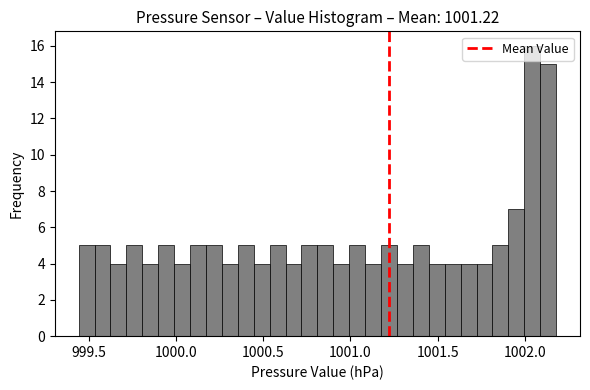

Around what value on the x-axis is the tallest bar? Give the approximate position of its centre, as read against the axis.

1002.05